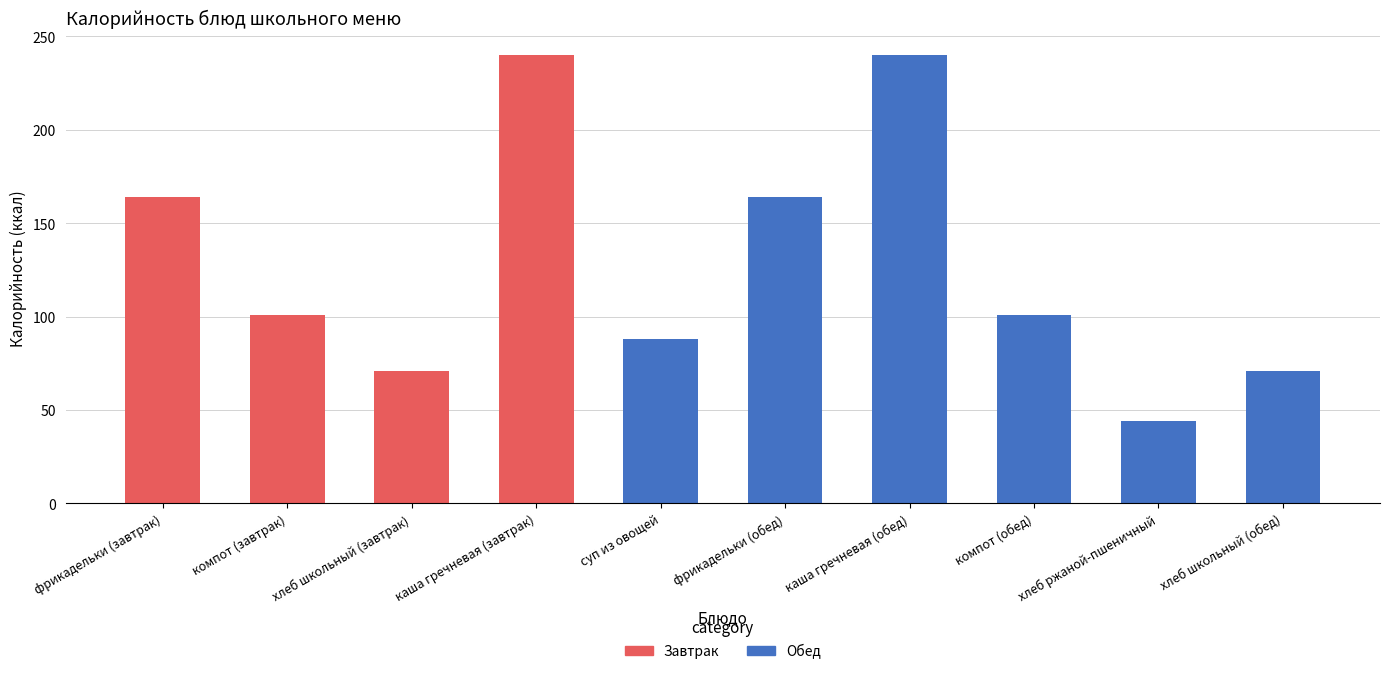

At which label is Завтрак closest to 120?

компот (завтрак)